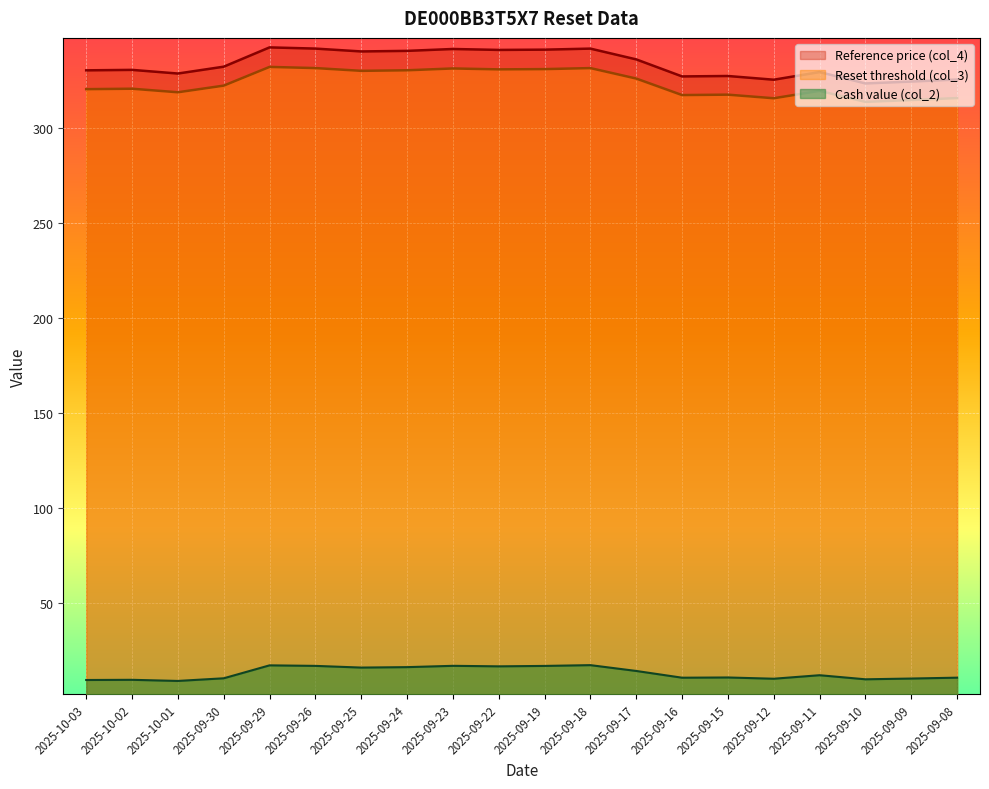

The value of Reference price (col_4) at 2025-10-01 is 328.6. True or false?

True